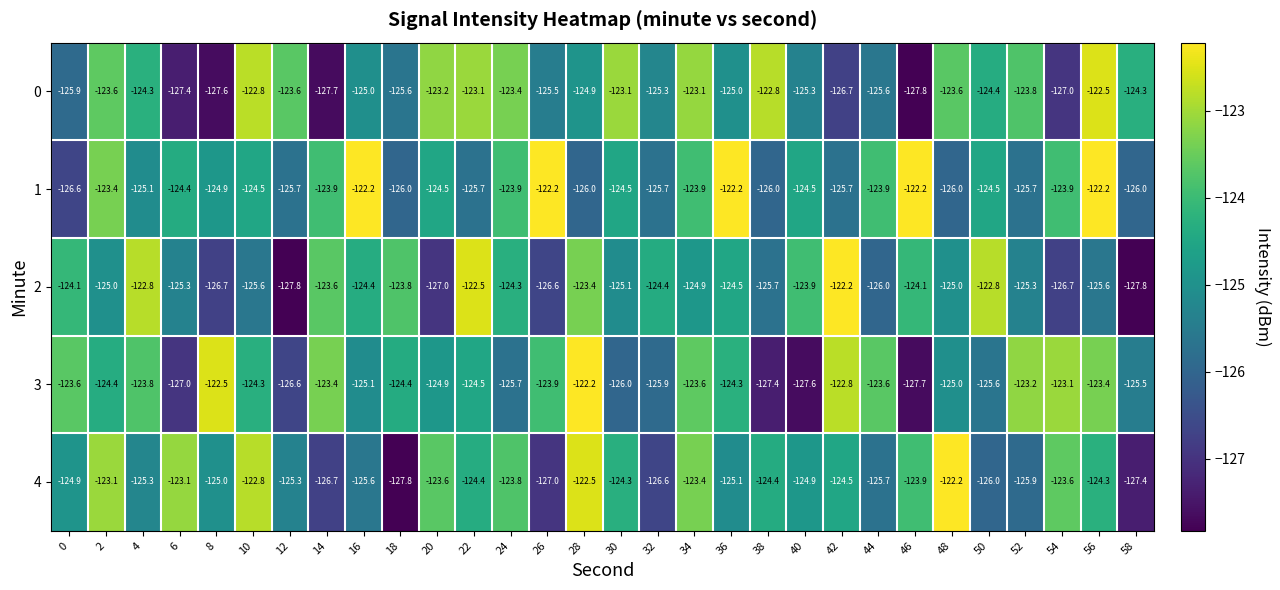

What is the difference between the maximum and minimum values in the 1 series?

4.4